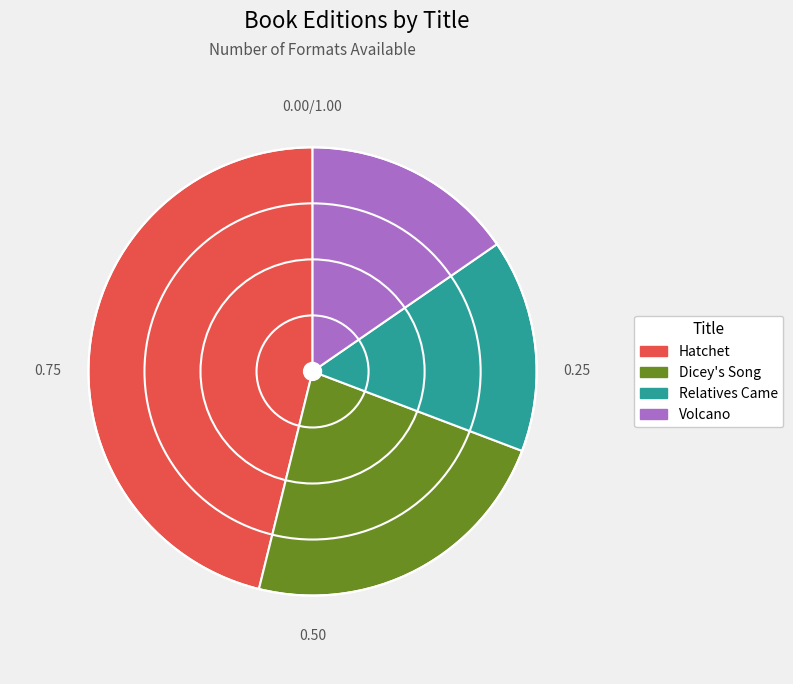

Which slice is the largest?

Hatchet